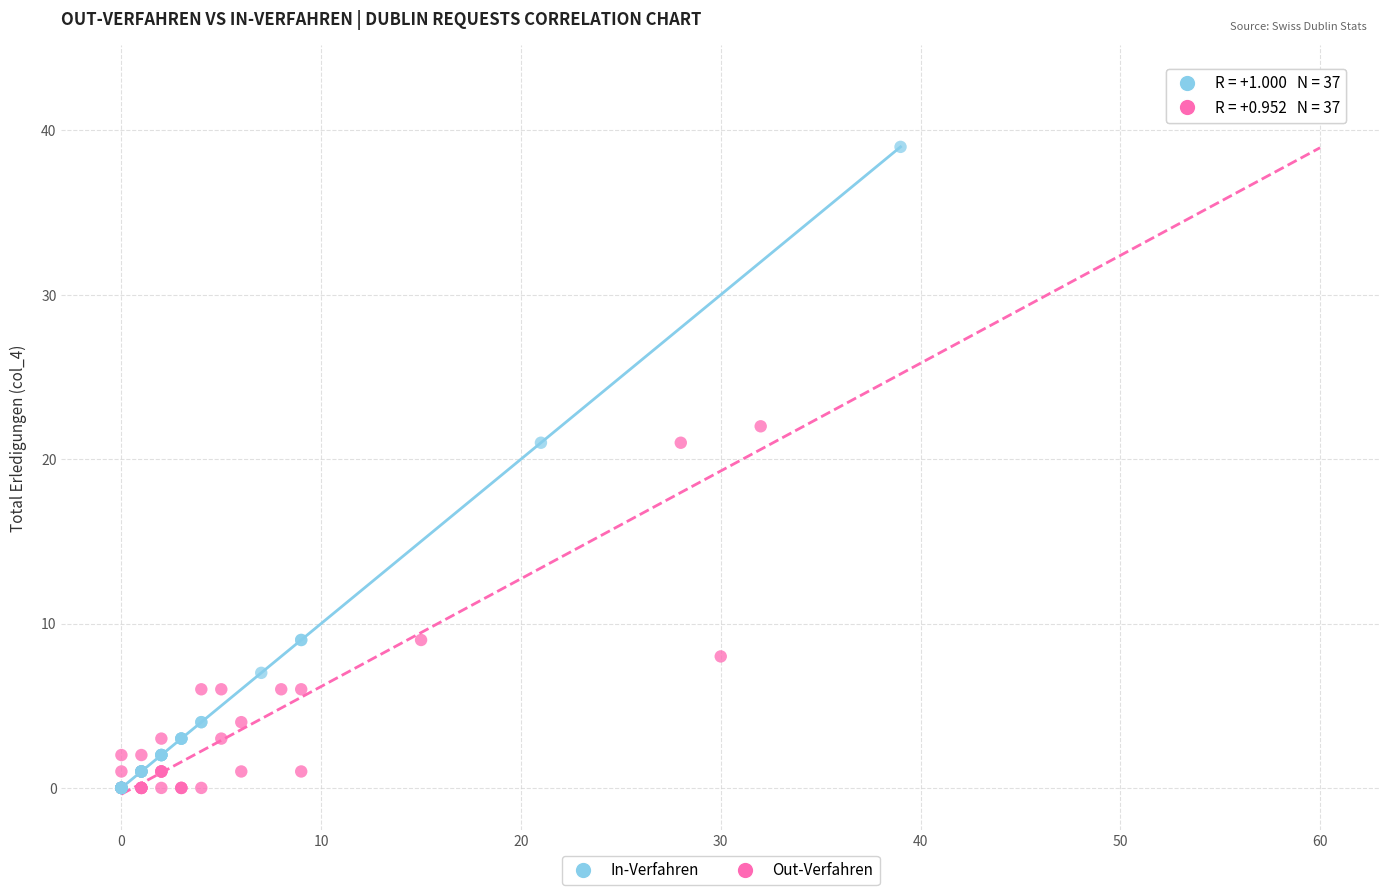

Which series contains the highest Y value?

Out-Verfahren